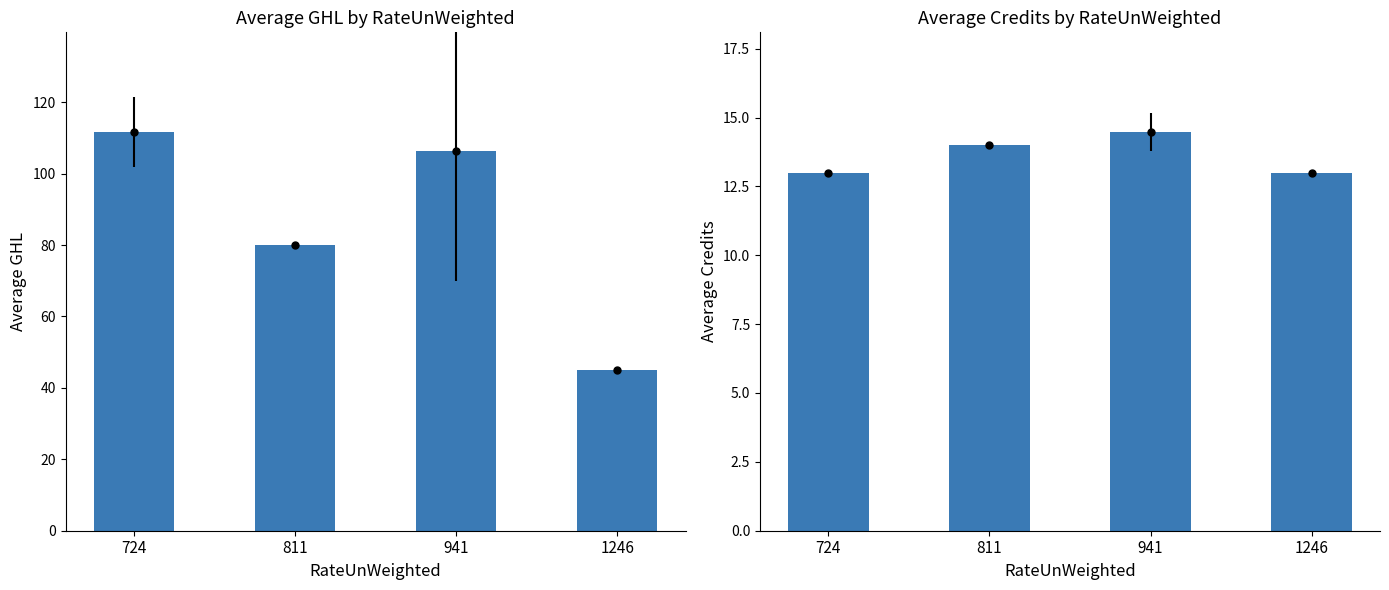

What is the difference between the highest and lowest values at 941?

91.9